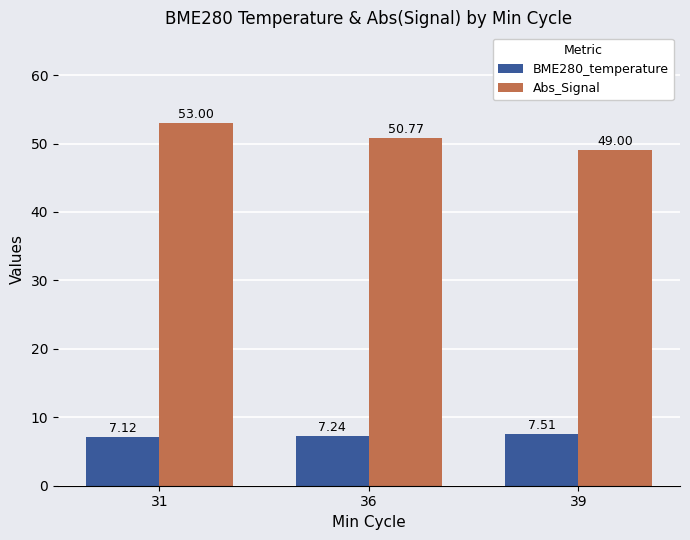

What is the sum of the Abs_Signal values at 31 and 36?

103.8